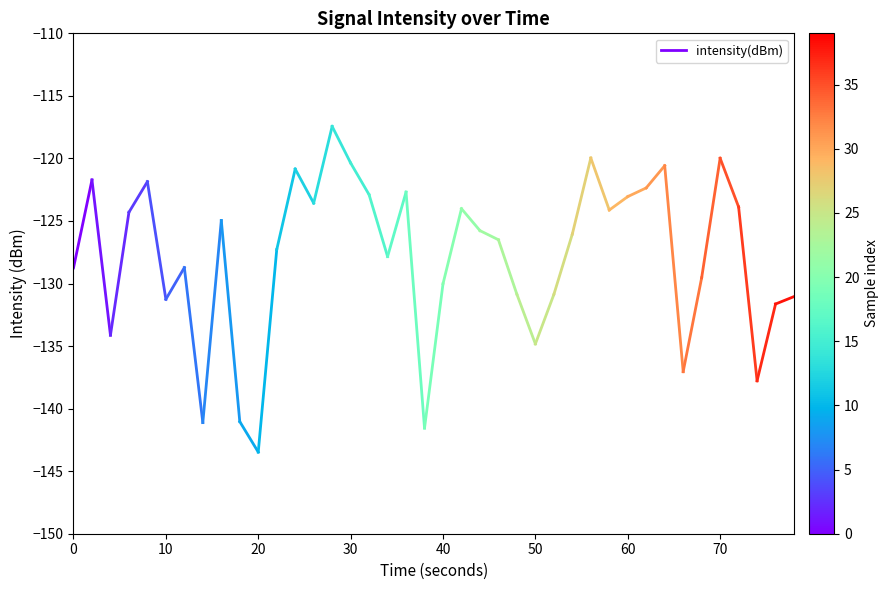

What is the value of the 2nd point from the left?

-121.7